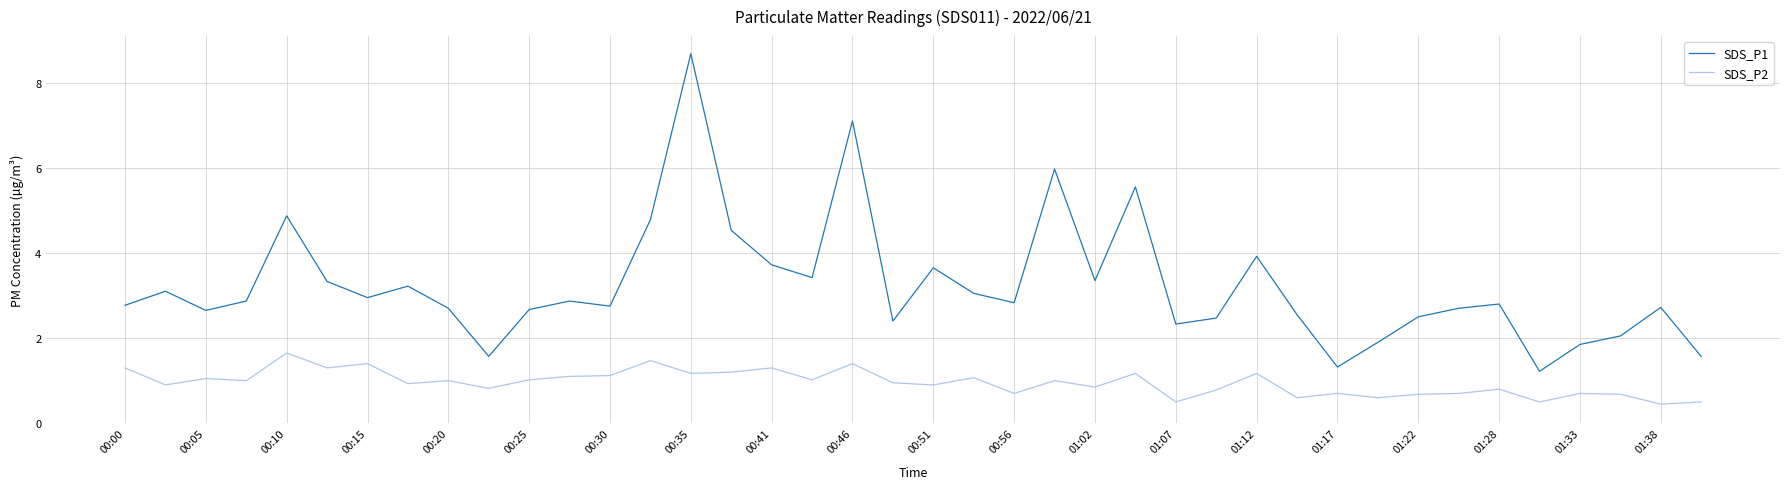

Rank the series by their maximum value, from highest to lowest.

SDS_P1, SDS_P2